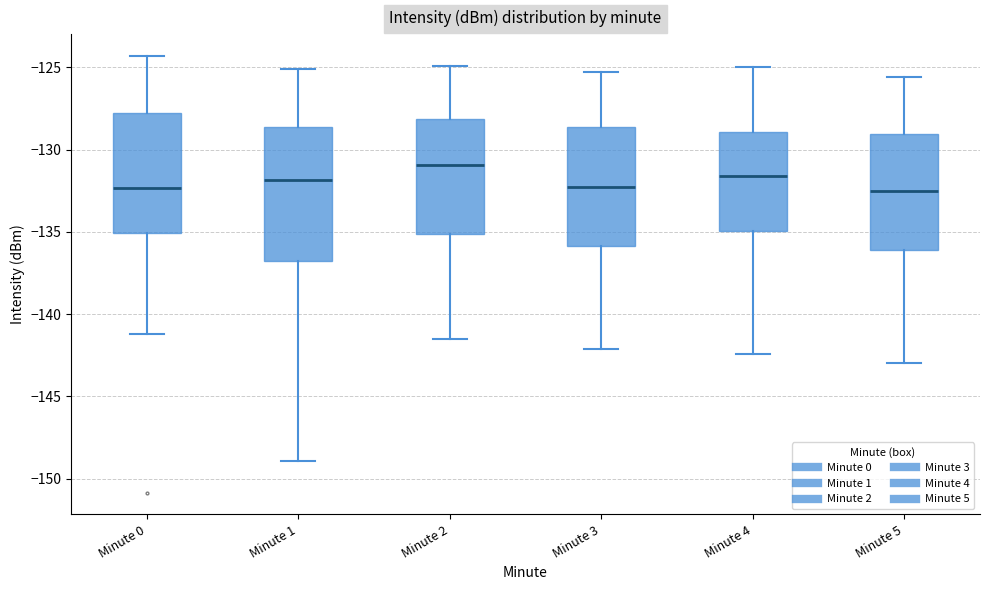

Reading left to right, transcribe this box plot: for each box, give where its median line is, the range the box spans, and where its two whiskers end, as read against the y-axis. The values are not printed on the chart, so give them approximately, as read against the axis.

Minute 0: median -132.5, box -135.0 to -128.0, whiskers -141.0 to -124.5
Minute 1: median -132.0, box -137.0 to -128.5, whiskers -149.0 to -125.0
Minute 2: median -131.0, box -135.0 to -128.0, whiskers -141.5 to -125.0
Minute 3: median -132.5, box -136.0 to -128.5, whiskers -142.0 to -125.5
Minute 4: median -131.5, box -135.0 to -129.0, whiskers -142.5 to -125.0
Minute 5: median -132.5, box -136.0 to -129.0, whiskers -143.0 to -125.5